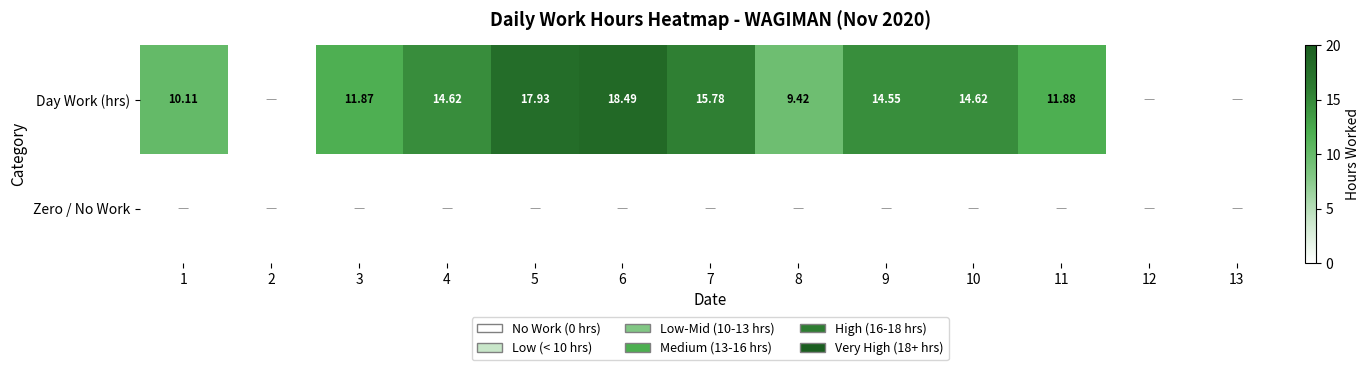

True or false: Day Work (hrs) has a value of 16.4 at 1.

False